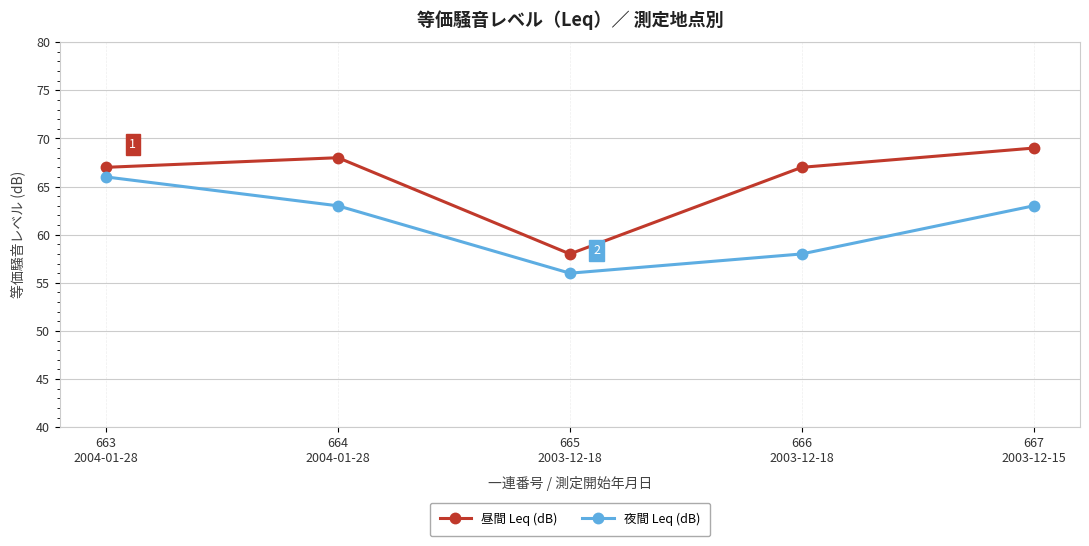

How many interior local valleys does the 昼間 Leq (dB) series have?

1